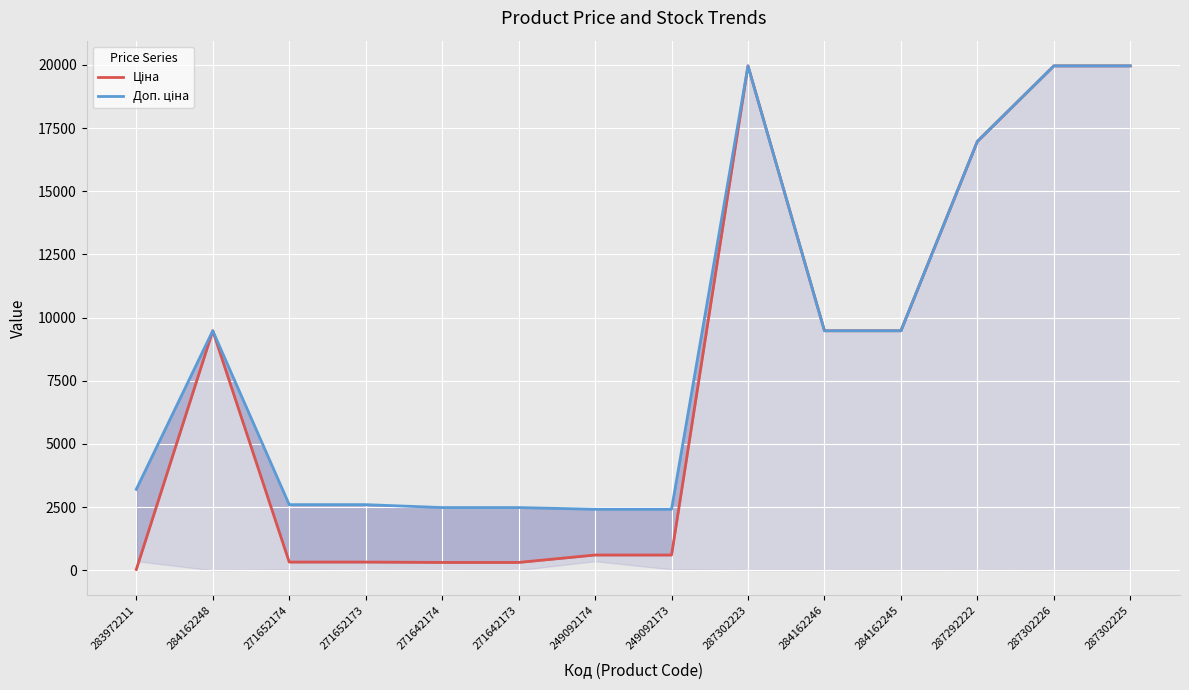

Which series has the widest spread of values?

Ціна